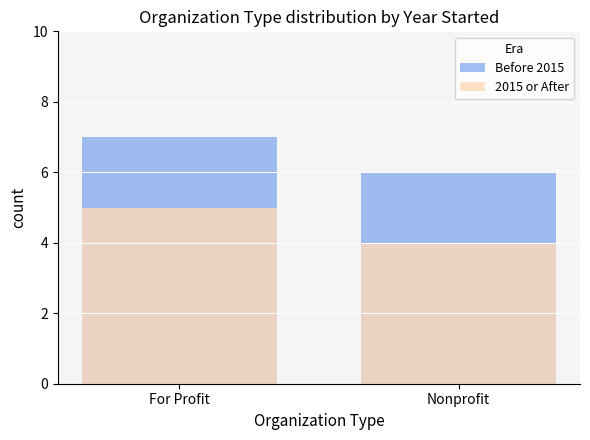

What is the minimum value shown in the chart?

4